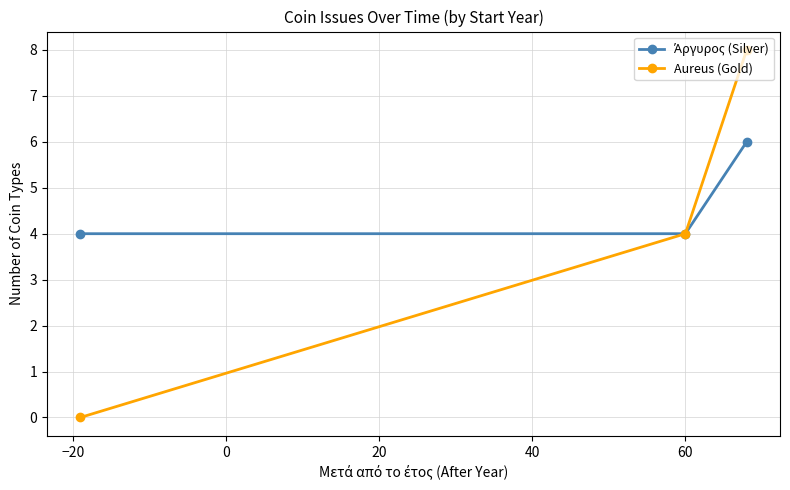

What is the maximum value for Aureus (Gold)?

8